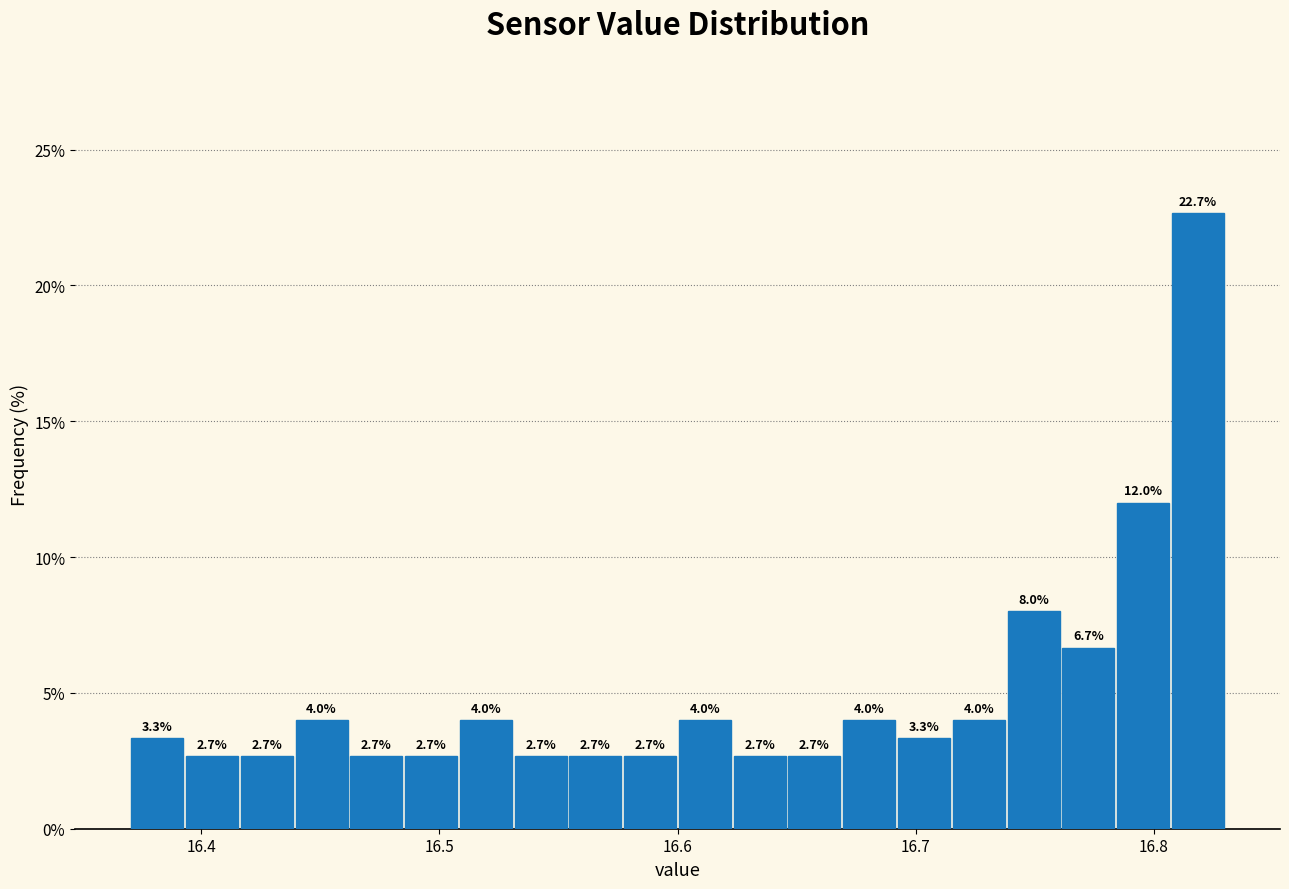

Read against the x-axis, roughly where is the centre of the tallest bar?

16.82